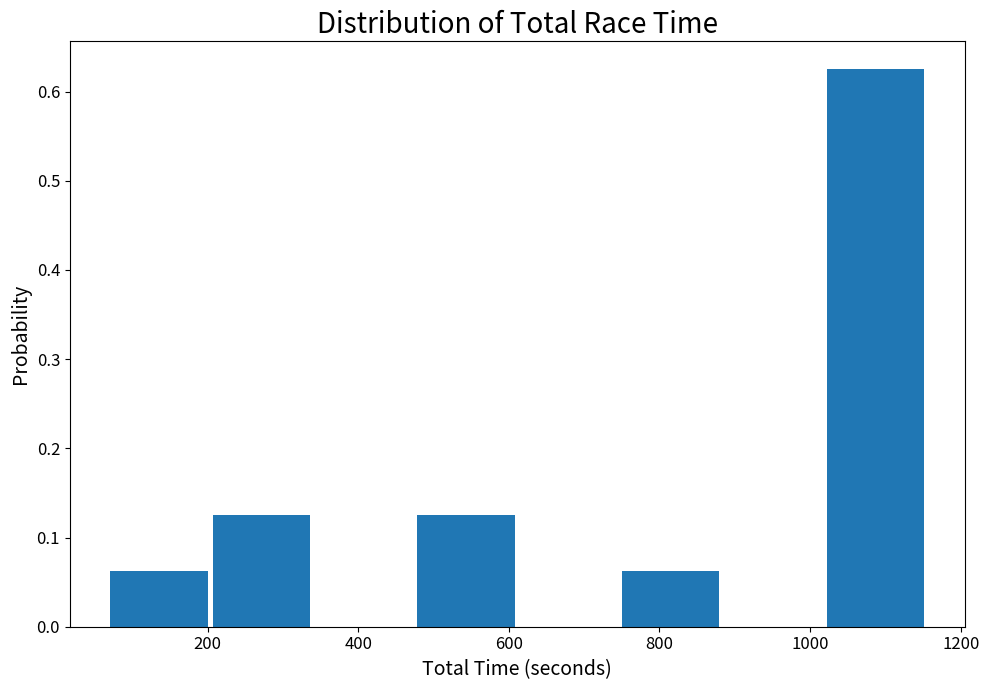

Reading left to right, transcribe this chart: for each bar, give the range it covers on the x-axis and its height. Neither the bar edges nor the heights are printed on the chart, so give them approximately, as read against the axes.

80 to 200: 0.06
200 to 340: 0.13
340 to 480: 0
480 to 620: 0.13
620 to 760: 0
760 to 880: 0.06
880 to 1020: 0
1020 to 1160: 0.63